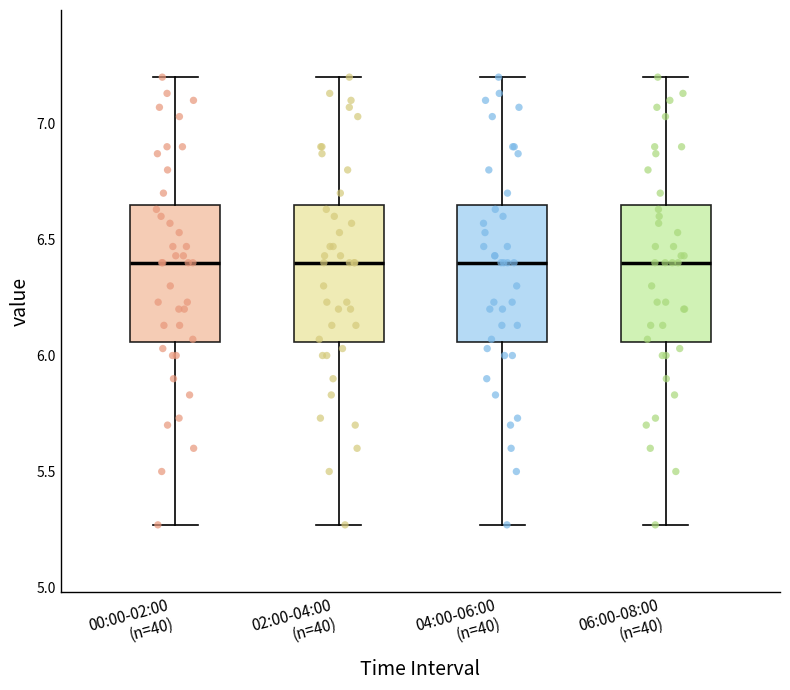

Where is the upper edge of the box for 00:00-02:00 (n=40) on the y-axis? The values are not printed on the chart, so give them approximately, as read against the axis.

6.65